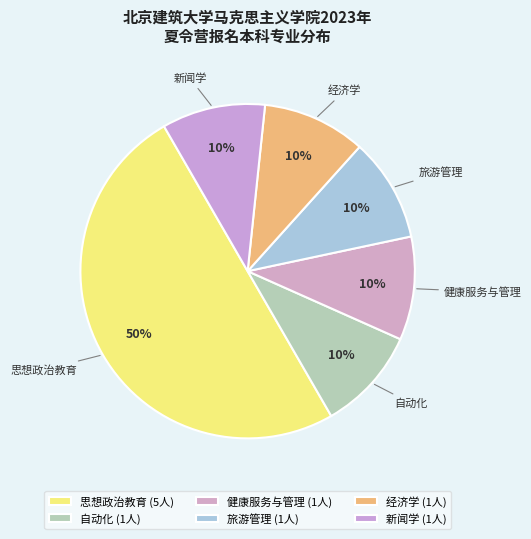

How many slices are in this pie chart?

6